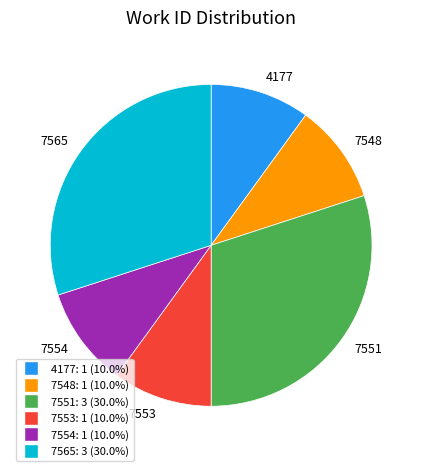

What is the ratio of the value at 7553 to the value at 7565?

0.3